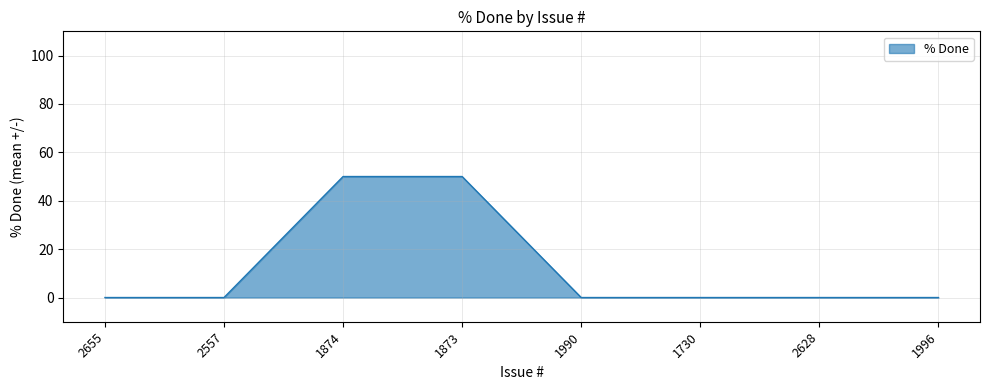

What is the difference between the maximum and second lowest values?

50